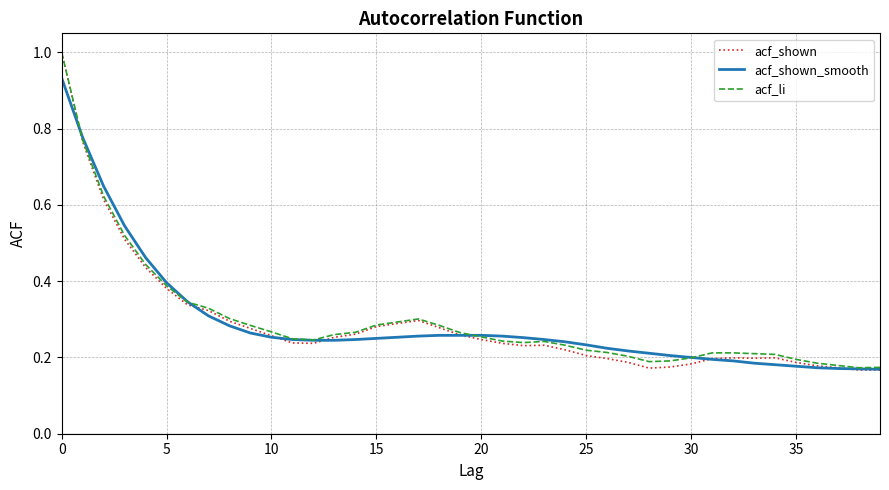

Which series has the widest spread of values?

acf_shown